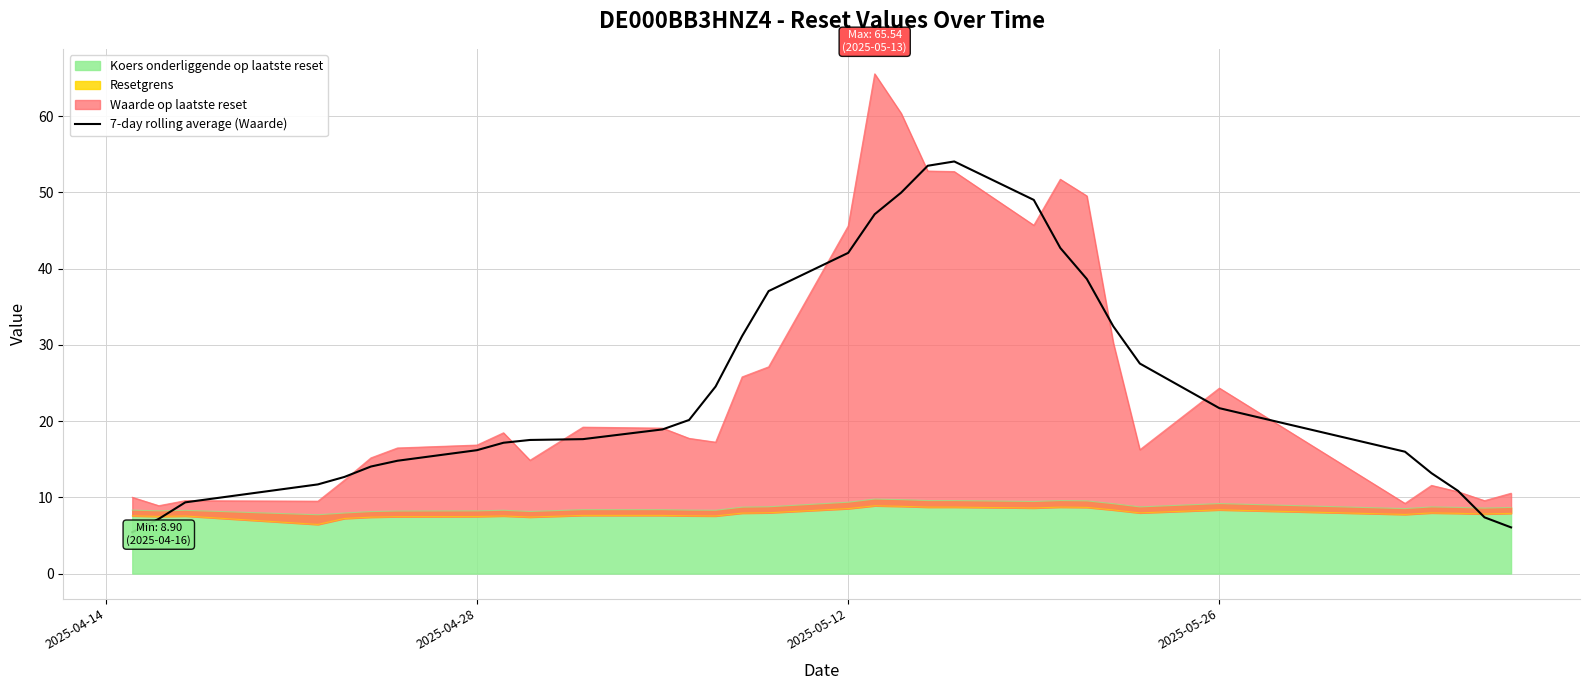

What is the average value?

24.6